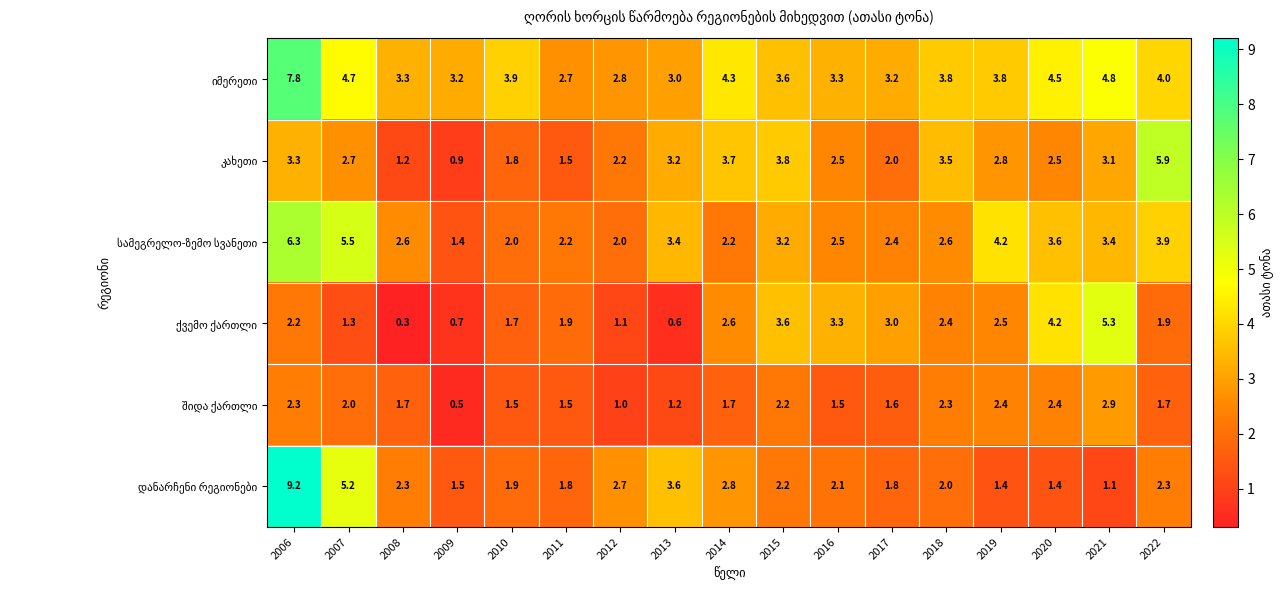

What is the maximum value shown in the chart?

9.2